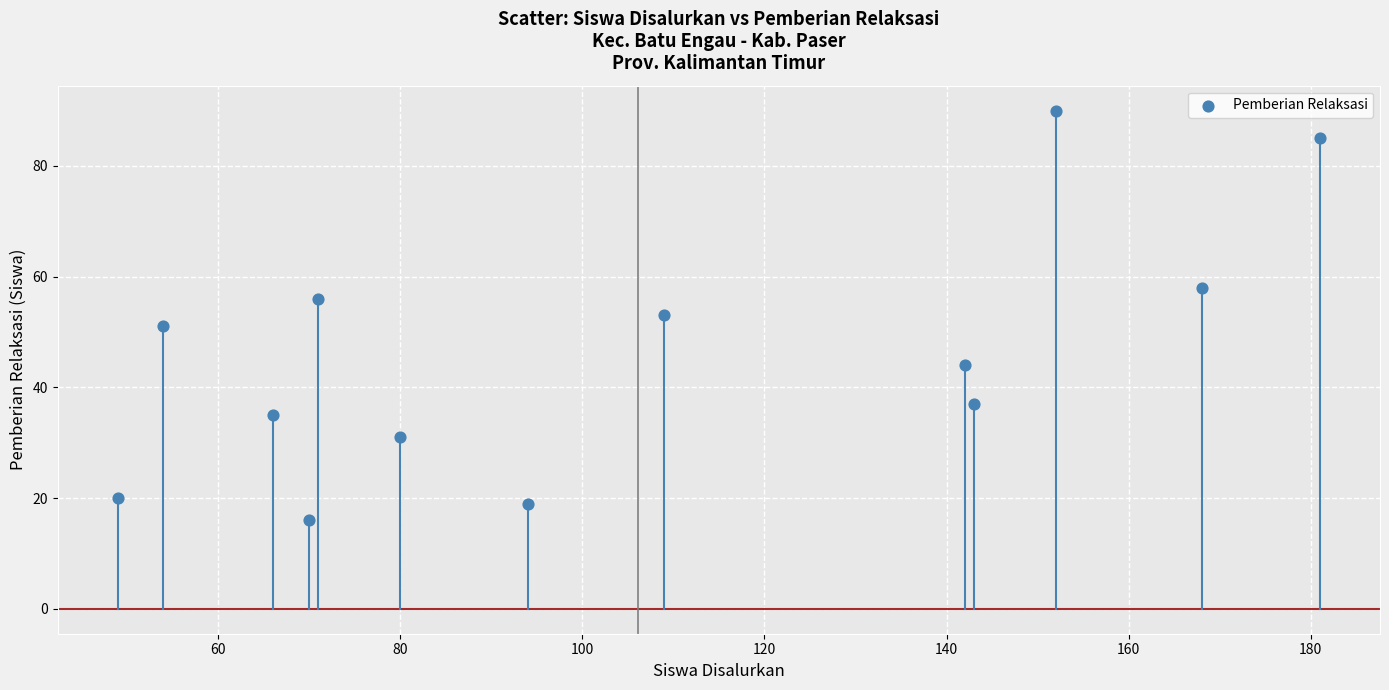

What is the range of X values (max minus min)?

132